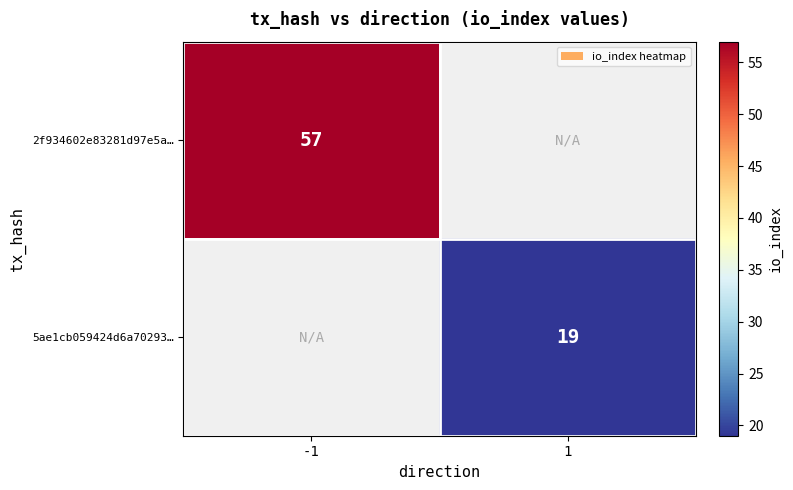

The value of 5ae1cb059424d6a70293… at 1 is 19. True or false?

True